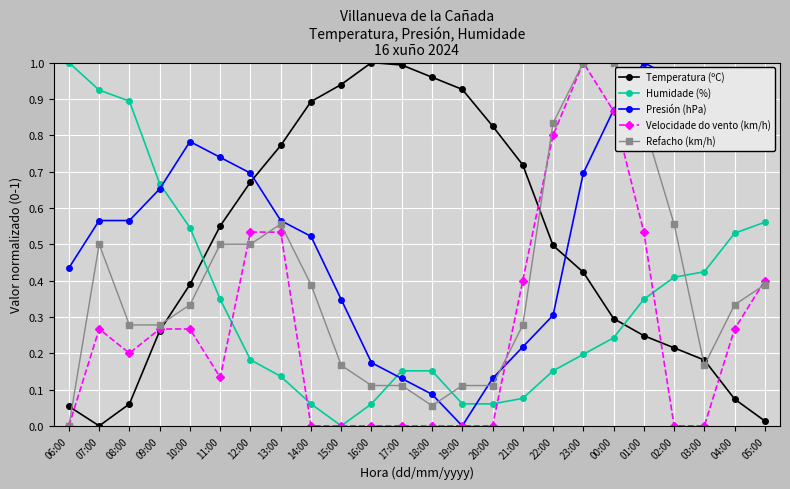

Between 16:00 and 17:00, which series saw the biggest shift?

Humidade (%)